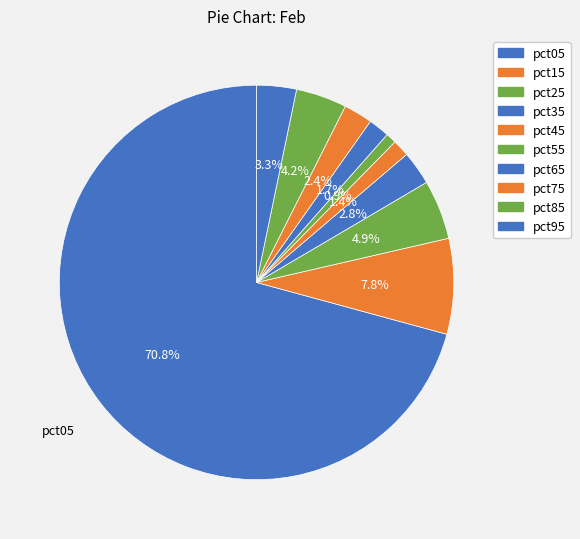

Between pct15 and pct65, which is larger?

pct15